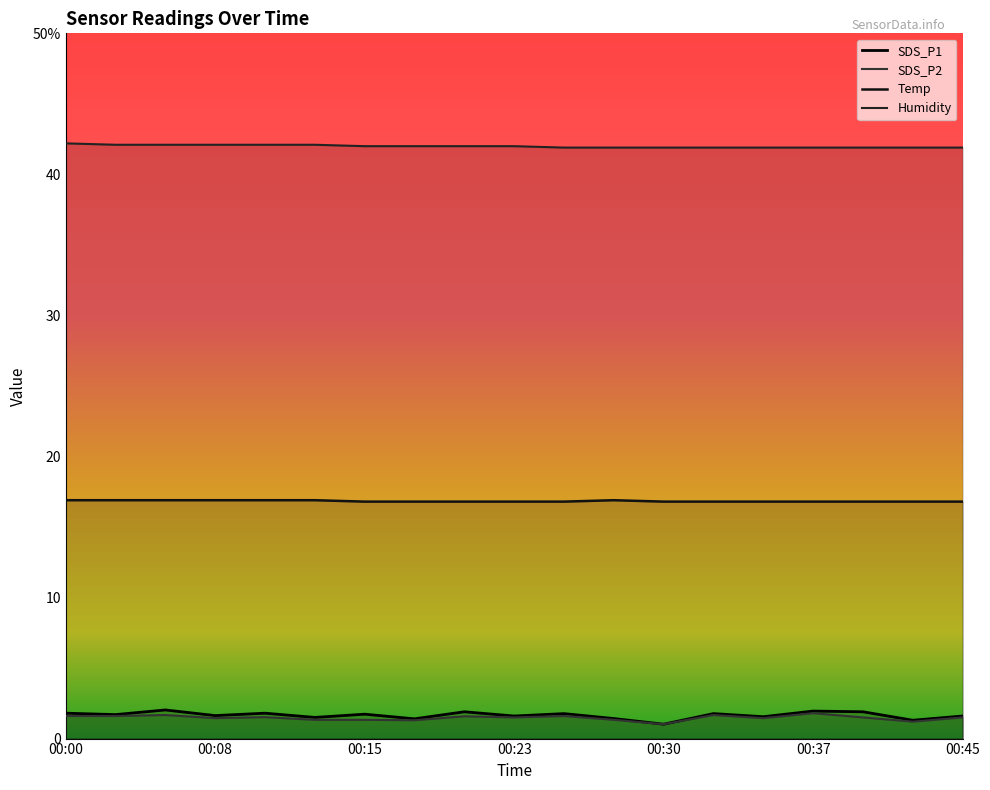

Reading left to right, list all the values displayed in this chart.

SDS_P1: 00:00=1.8	00:03=1.7	00:05=2.0	00:08=1.6	00:10=1.8	00:13=1.5	00:15=1.7	00:18=1.4	00:20=1.9	00:23=1.6	00:25=1.8	00:28=1.4	00:30=1.0	00:32=1.8	00:35=1.6	00:37=1.9	00:40=1.9	00:42=1.3	00:45=1.6
SDS_P2: 00:00=1.6	00:03=1.6	00:05=1.7	00:08=1.4	00:10=1.5	00:13=1.3	00:15=1.3	00:18=1.3	00:20=1.6	00:23=1.5	00:25=1.6	00:28=1.3	00:30=1.0	00:32=1.7	00:35=1.4	00:37=1.8	00:40=1.5	00:42=1.2	00:45=1.5
Temp: 00:00=16.9	00:03=16.9	00:05=16.9	00:08=16.9	00:10=16.9	00:13=16.9	00:15=16.8	00:18=16.8	00:20=16.8	00:23=16.8	00:25=16.8	00:28=16.9	00:30=16.8	00:32=16.8	00:35=16.8	00:37=16.8	00:40=16.8	00:42=16.8	00:45=16.8
Humidity: 00:00=42.2	00:03=42.1	00:05=42.1	00:08=42.1	00:10=42.1	00:13=42.1	00:15=42.0	00:18=42.0	00:20=42.0	00:23=42.0	00:25=41.9	00:28=41.9	00:30=41.9	00:32=41.9	00:35=41.9	00:37=41.9	00:40=41.9	00:42=41.9	00:45=41.9